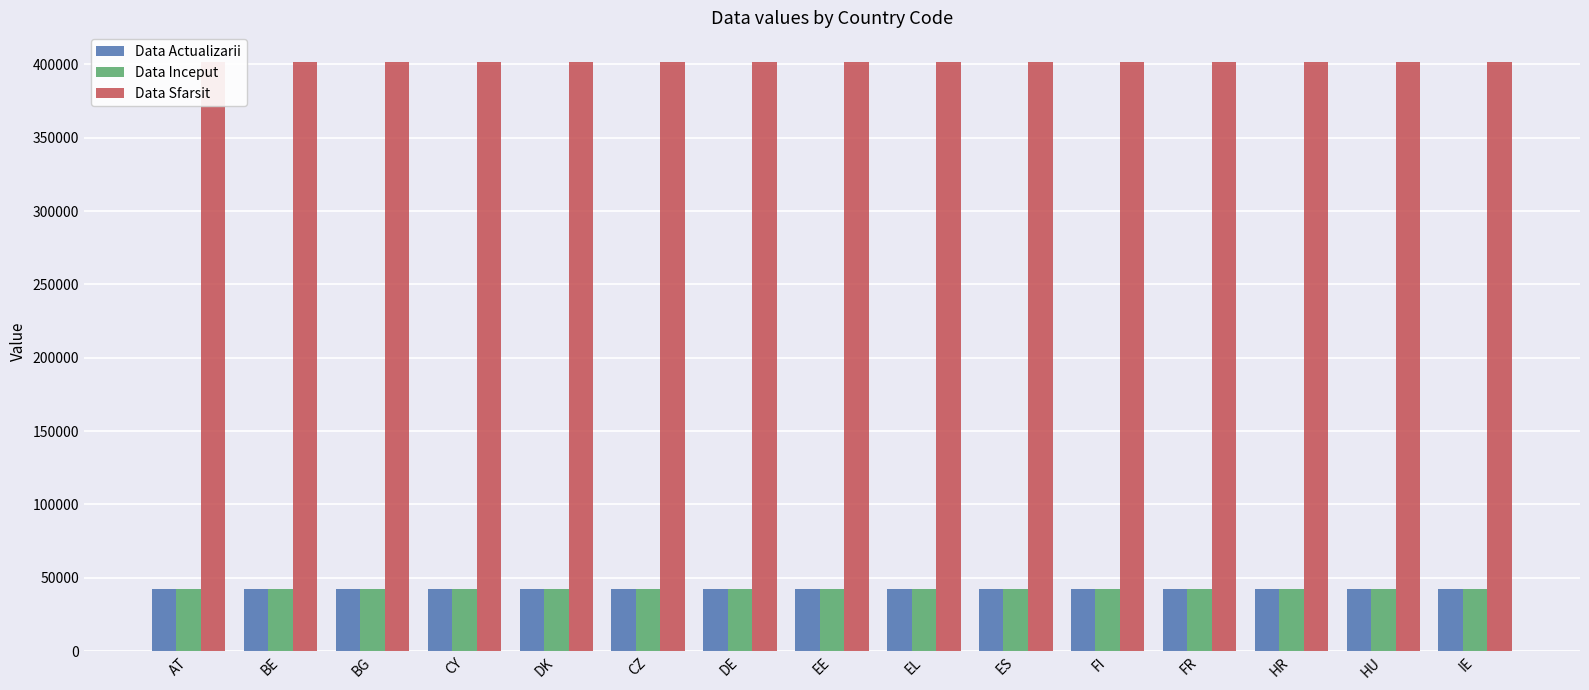

What is the lowest value of the Data Inceput series?

42370